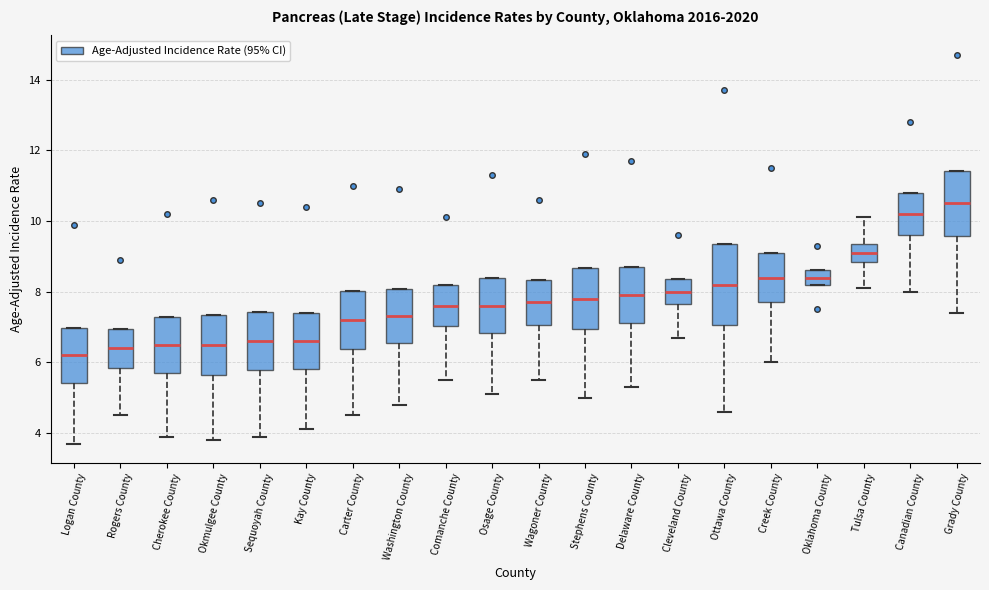

Comparing the boxes themselves (not the whiskers), which one is the tallest?

Ottawa County